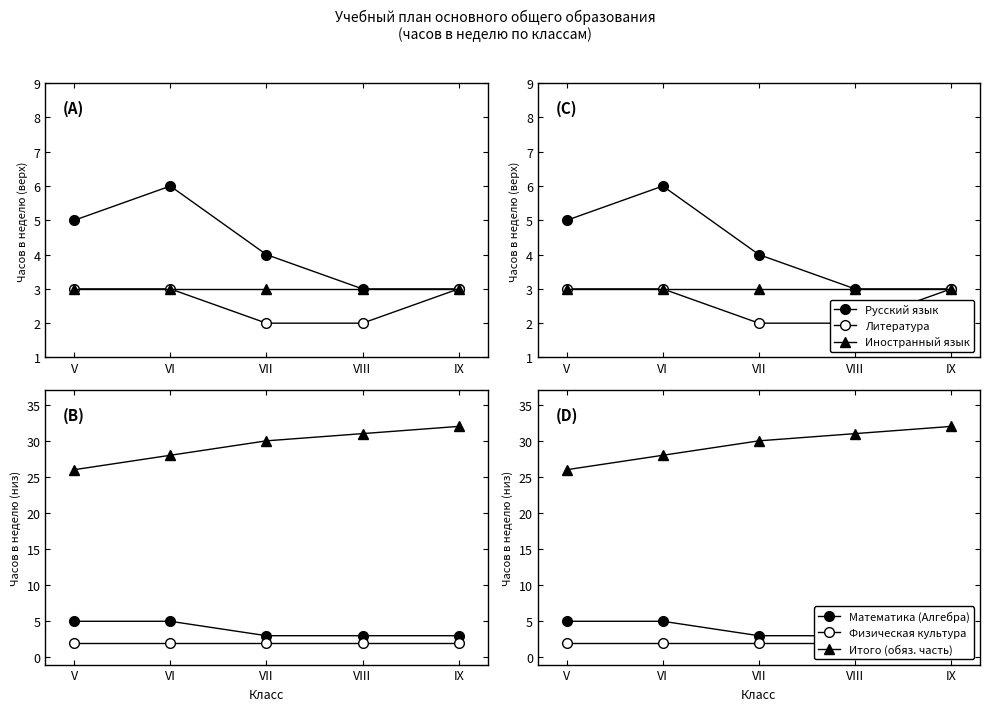

True or false: Физическая культура and Литература cross at least once.

False